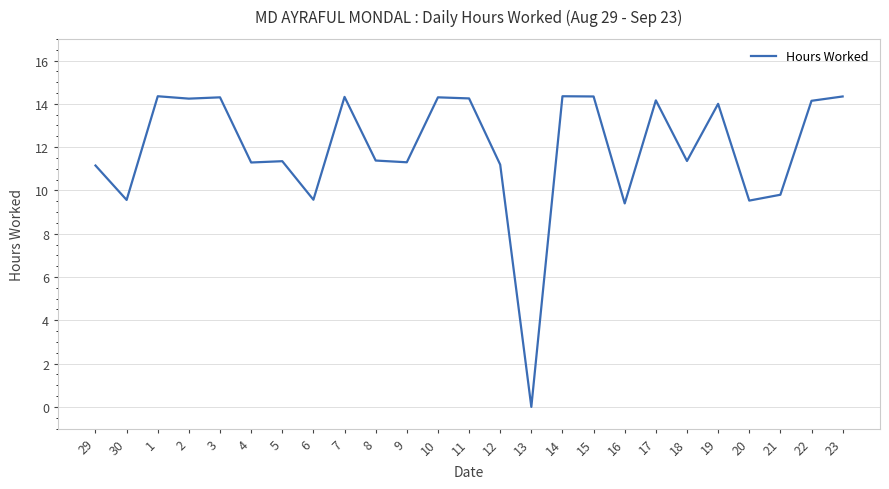

True or false: the data shows 9.4 at 11.

False